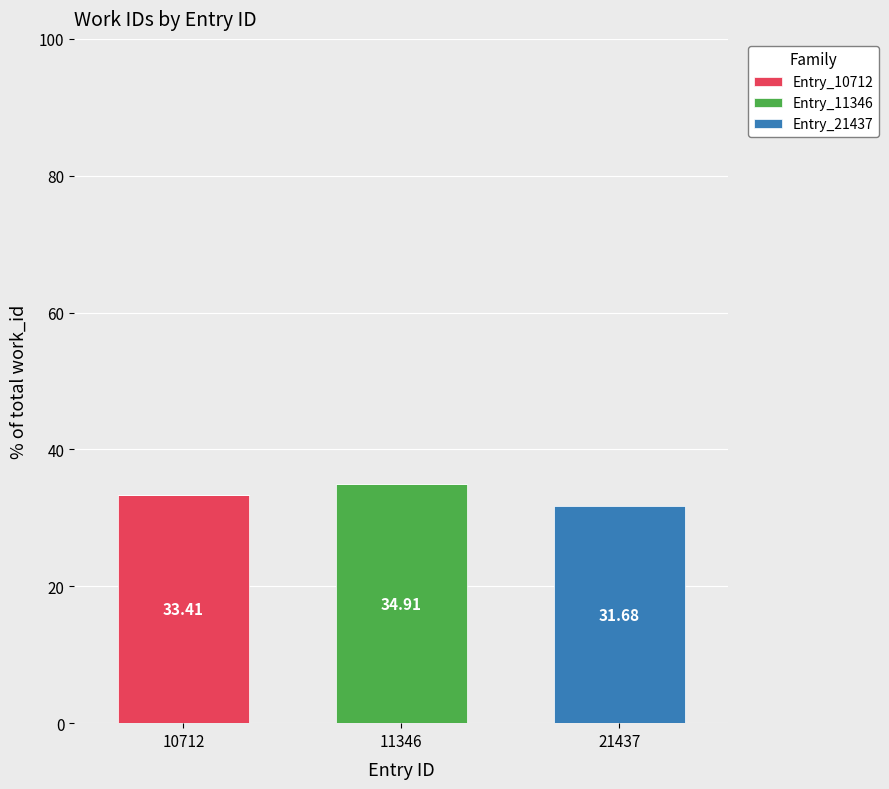

What is the total value across all series at 10712?

33.4